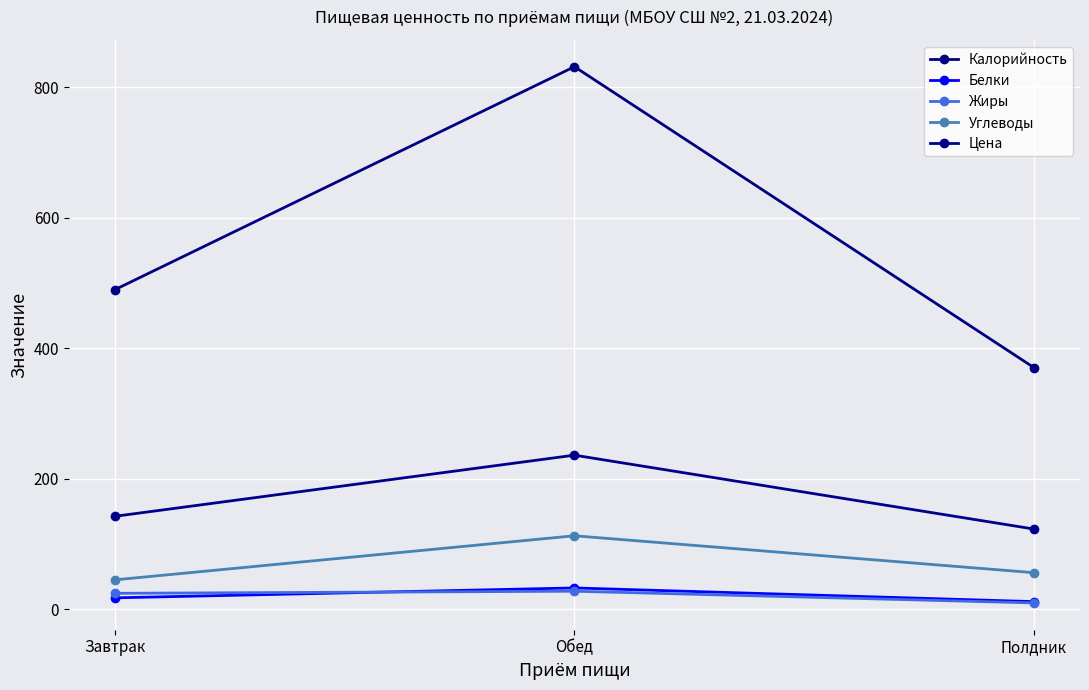

What is the difference between the highest and lowest values at Полдник?

360.5